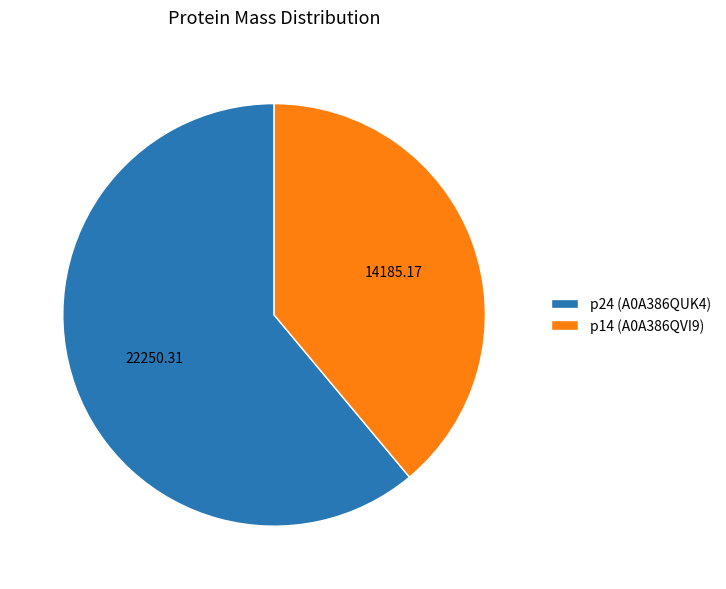

Combined, do p14 (A0A386QVI9) and p24 (A0A386QUK4) account for over 50%?

Yes